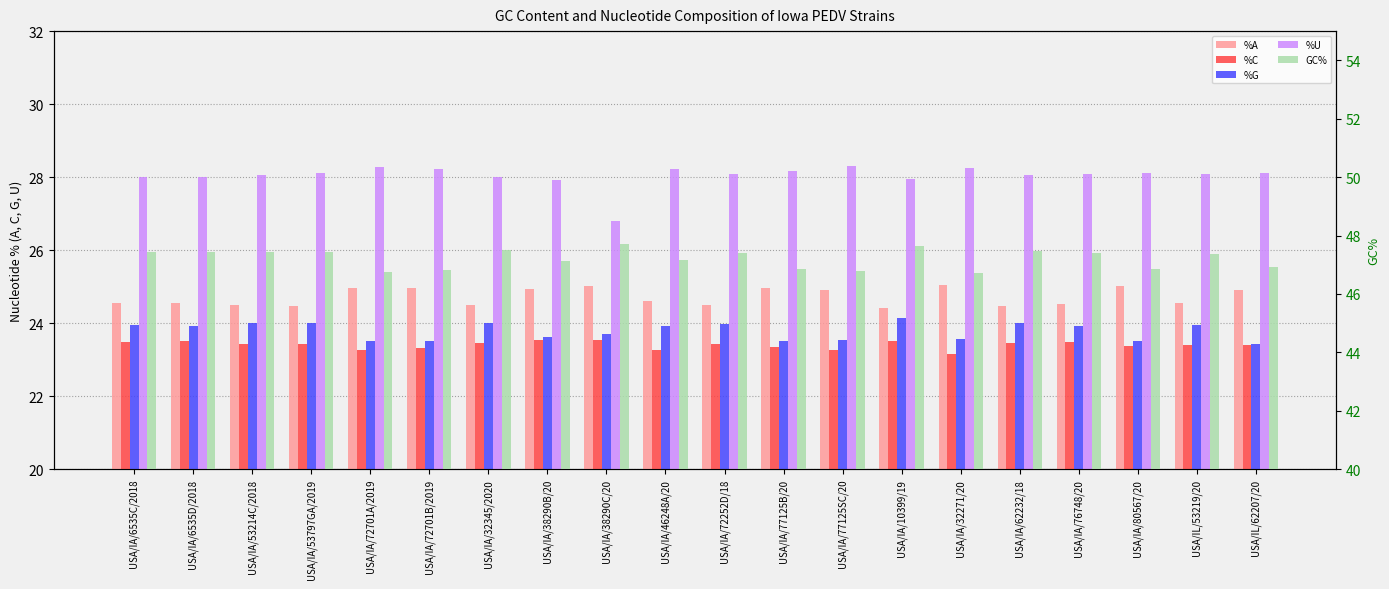

What is the label of the 14th bar from the right?

USA/IA/32345/2020